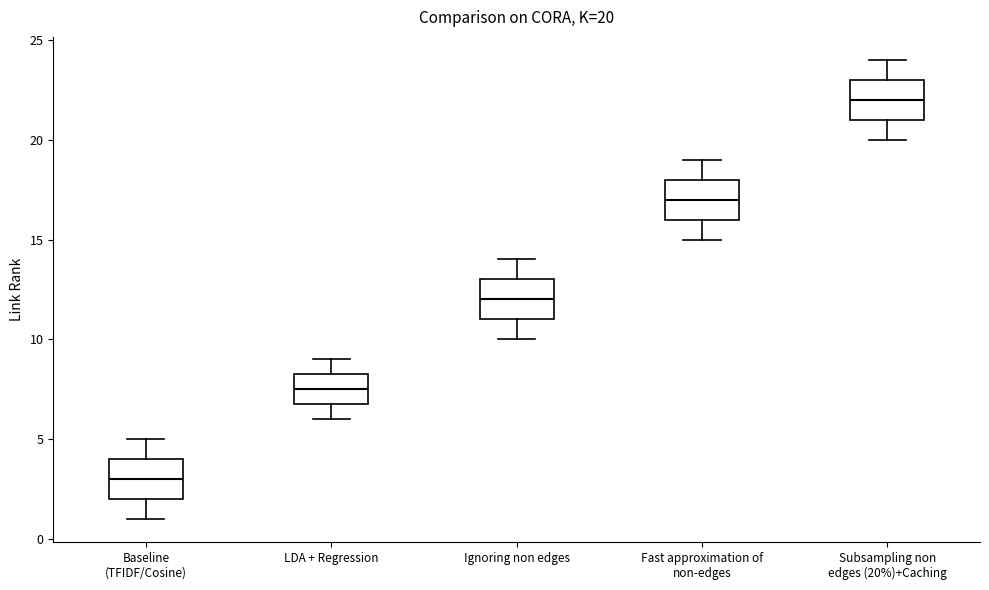

Which box's median line is the highest?

Subsampling non edges (20%)+Caching